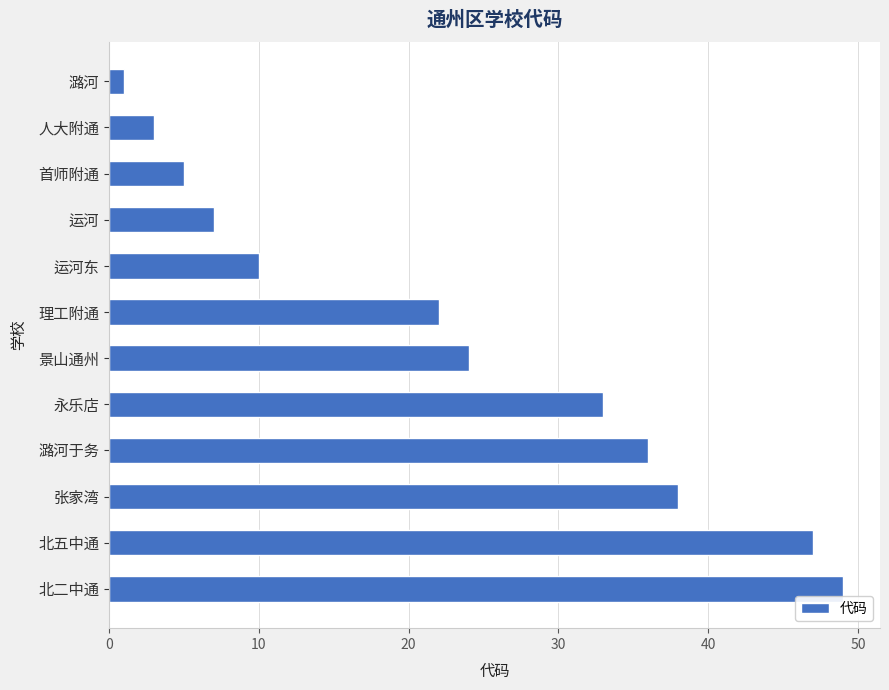

Are the bars horizontal?

Yes